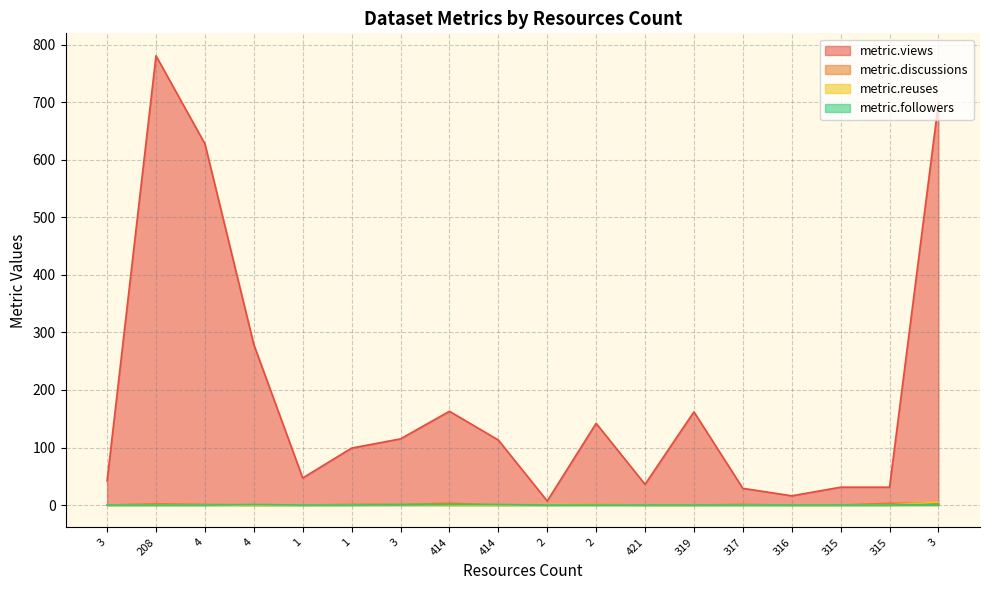

Between 414 and 317, which series saw the biggest shift?

metric.views